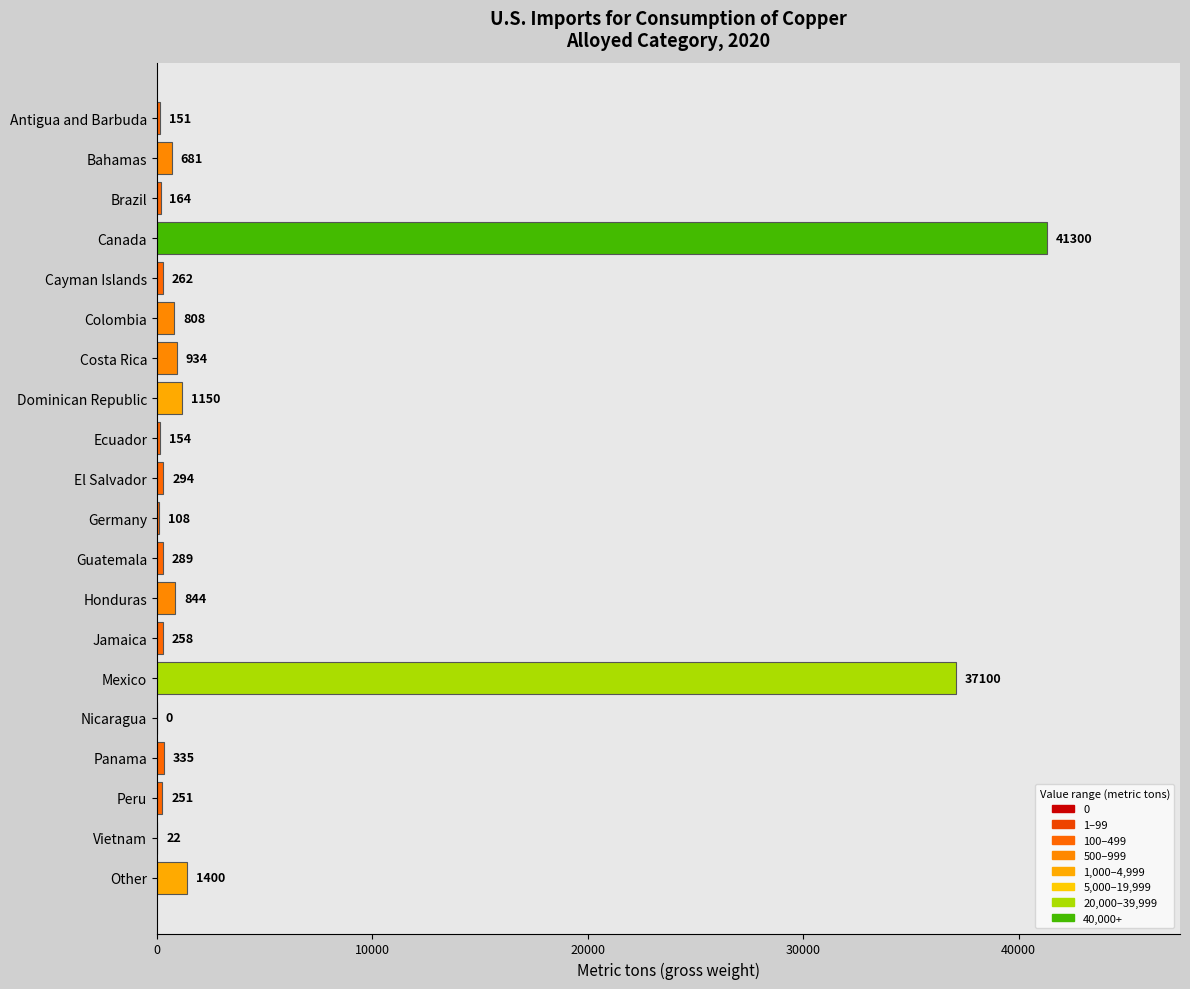

What is the sum of all values?

86505